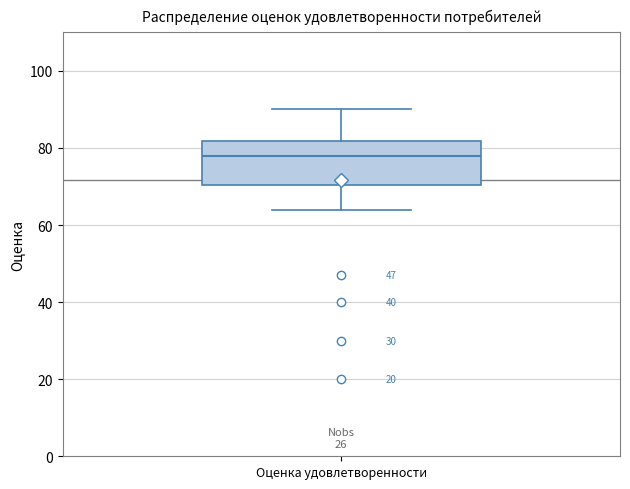

Read this box plot against the y-axis: the position of the median line, the range covered by the box, and the ends of both whiskers. The values are not printed on the chart, so give them approximately, as read against the axis.

median 78, box 70 to 82, whiskers 64 to 90